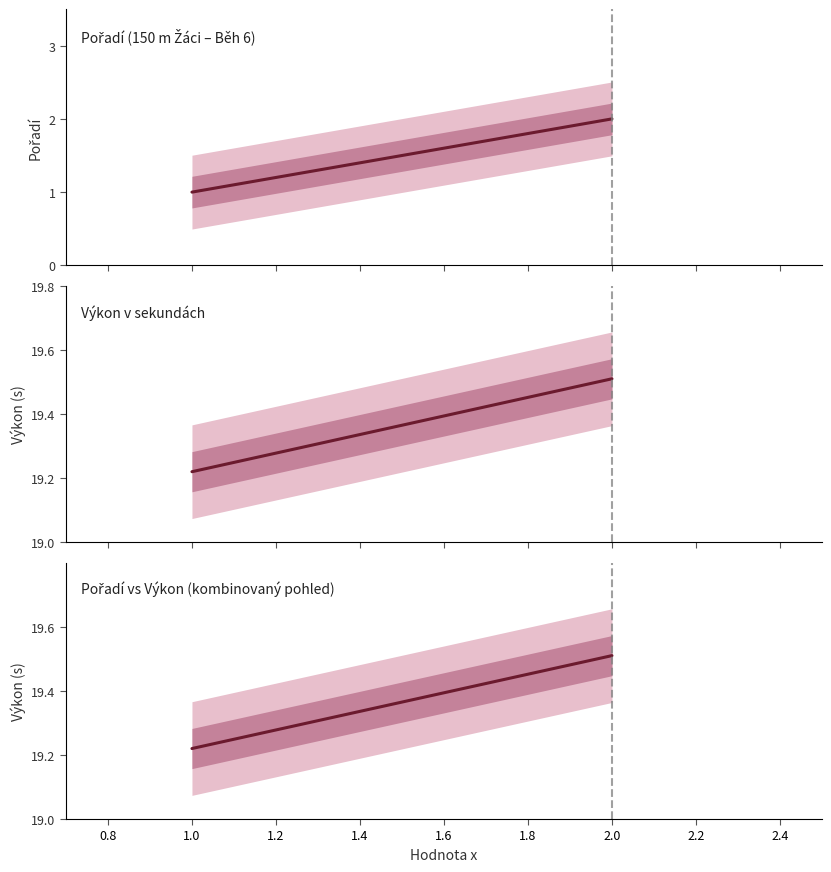

Reading left to right, list all the values displayed in this chart.

Pořadí (150 m Žáci – Běh 6): 1.0	2.0
Výkon v sekundách: 19.2	19.5
Pořadí vs Výkon (kombinovaný pohled): 19.2	19.5